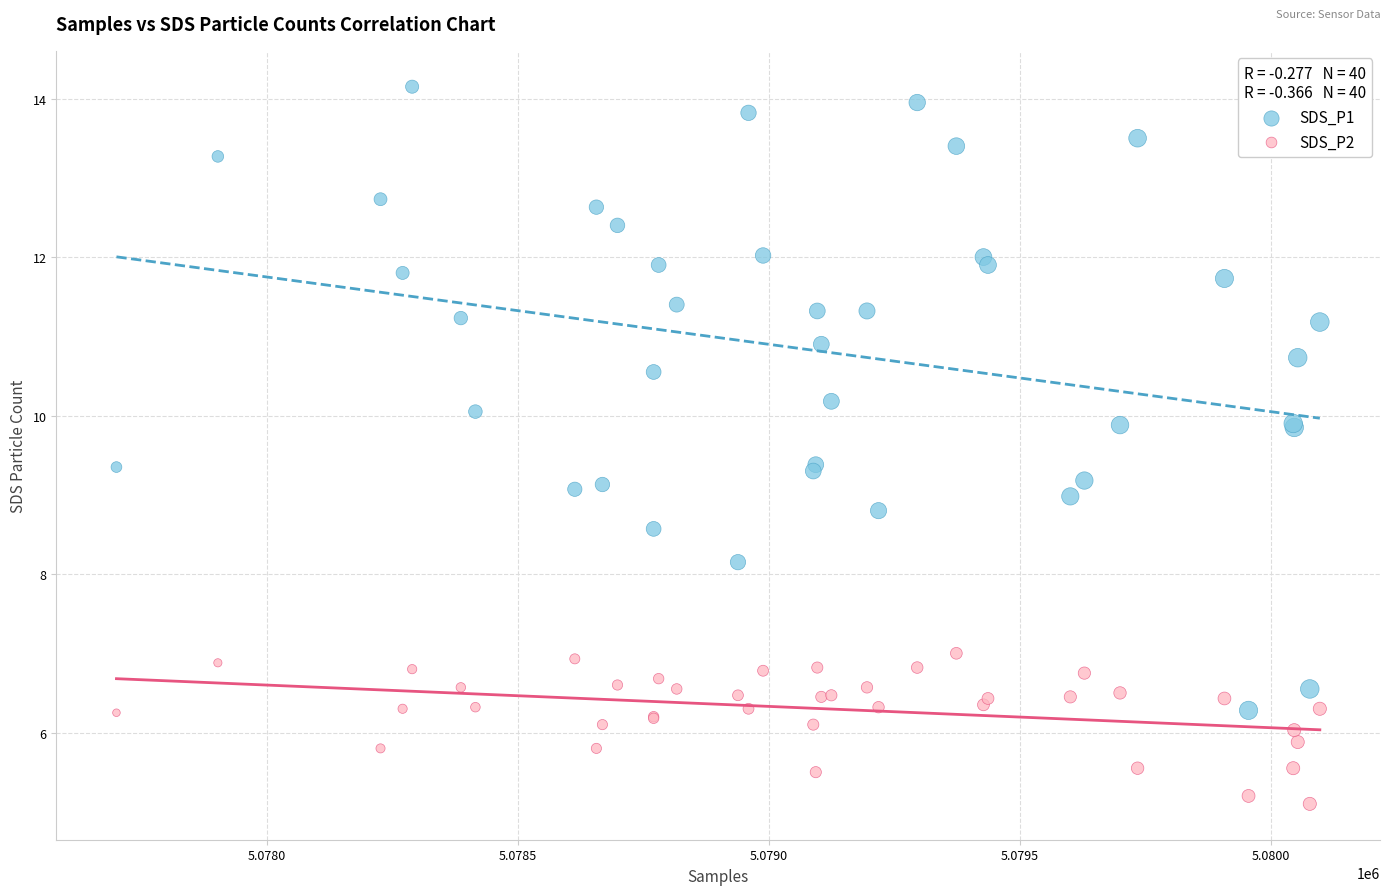

Which series contains the lowest Y value?

SDS_P2